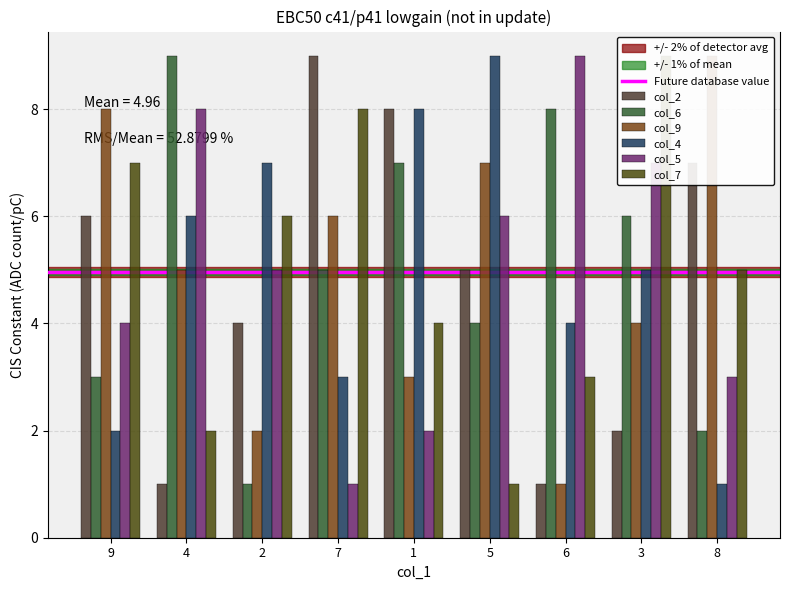

The col_6 series shows 1 at 8. True or false?

False